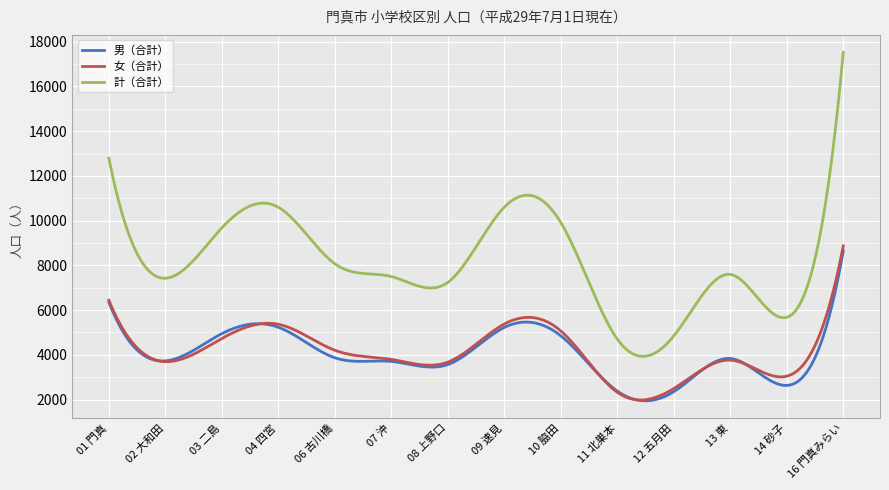

True or false: 男（合計） and 計（合計） cross at least once.

False